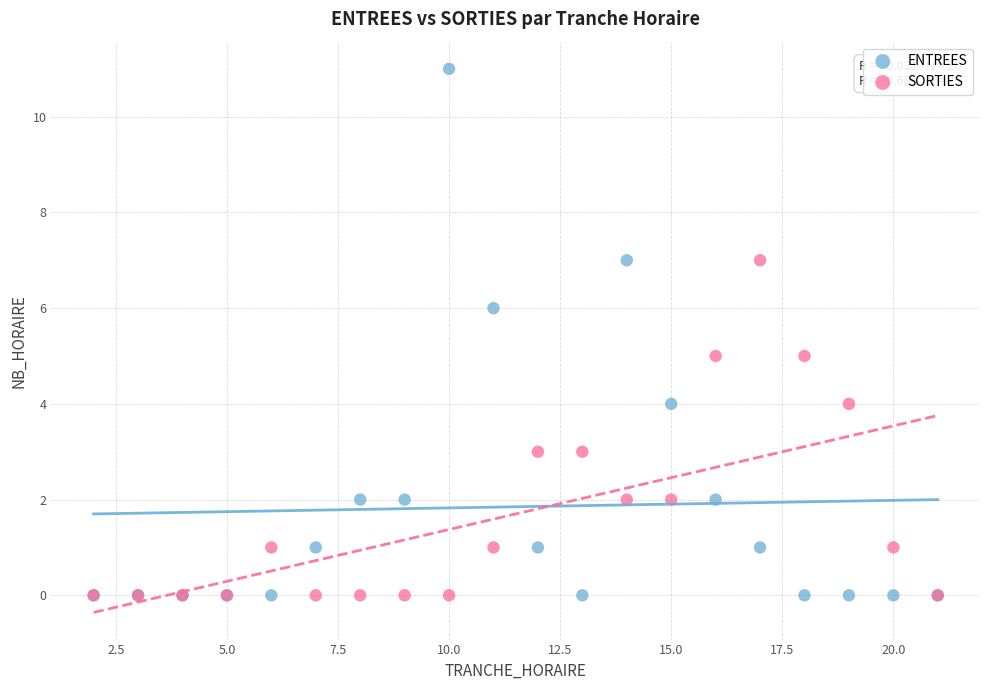

Which series has the largest Y range (max minus min)?

ENTREES